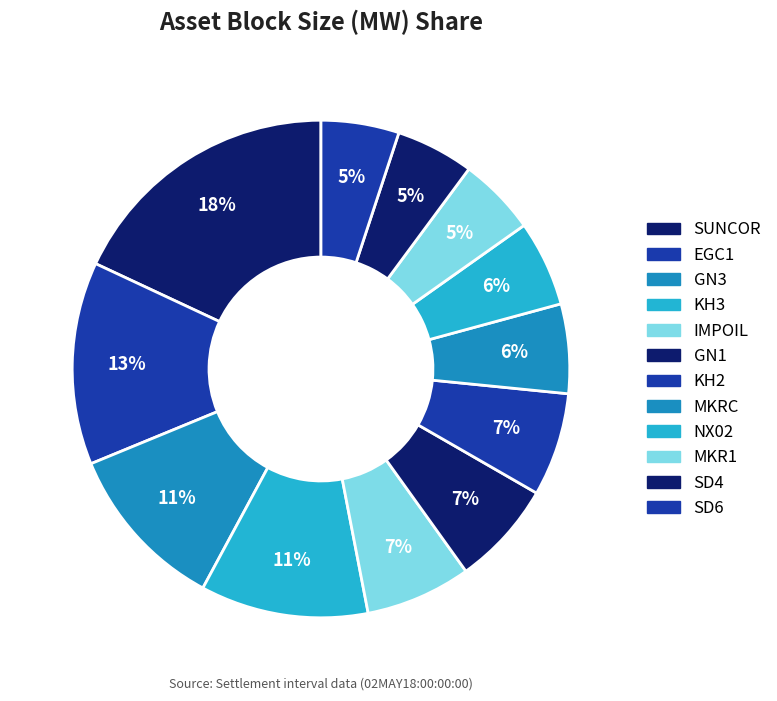

How many slices are in this pie chart?

12